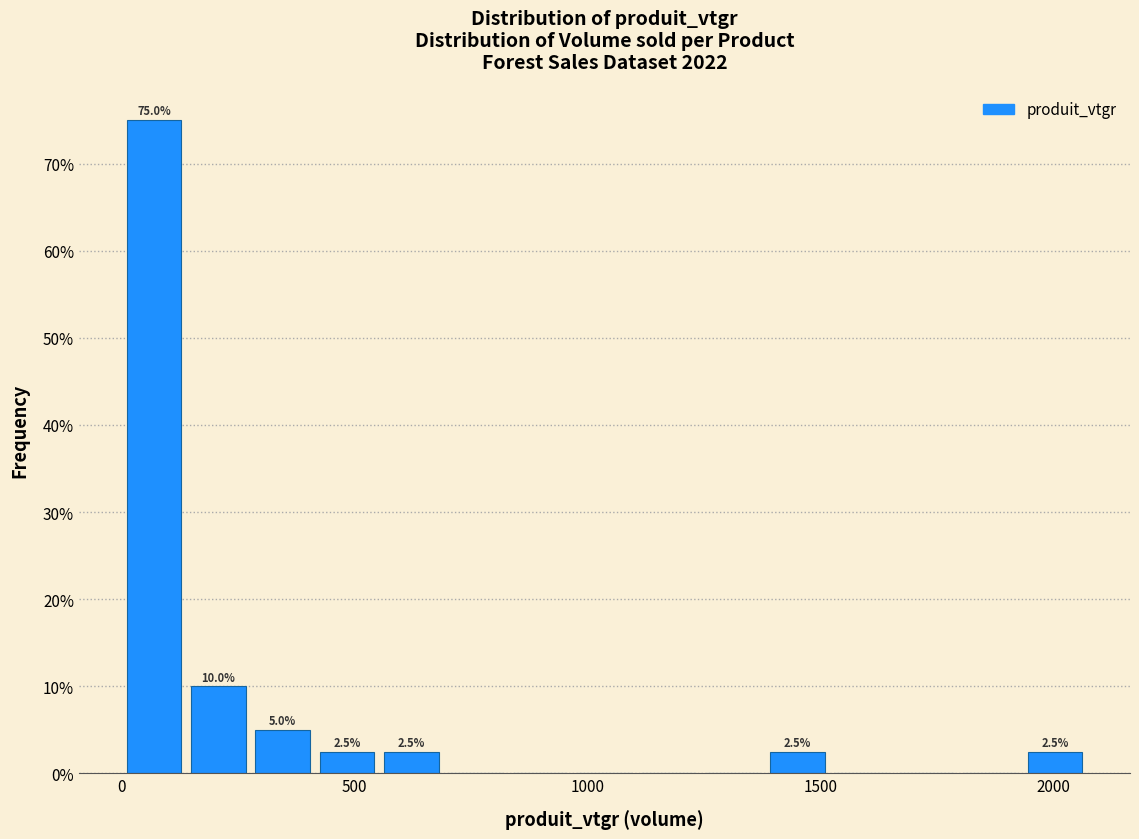

Read against the x-axis, roughly where is the centre of the tallest bar?

50